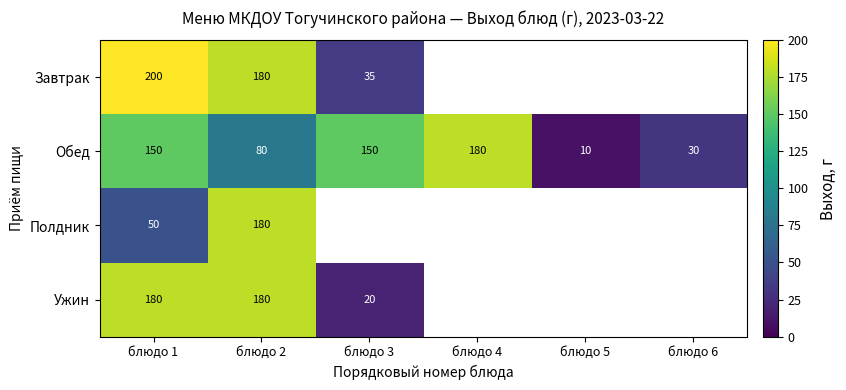

True or false: Обед has a value of 14.0 at блюдо 5.

False